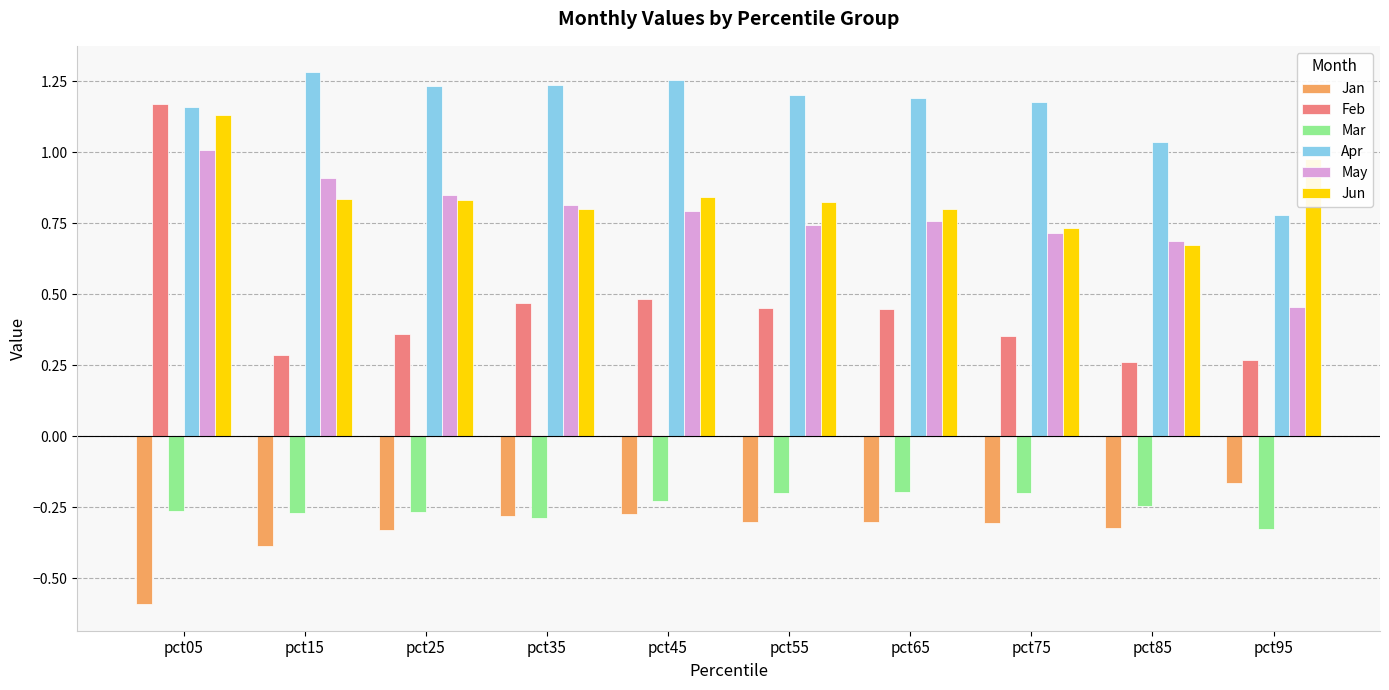

At which category is the sum across all series the highest?

pct05